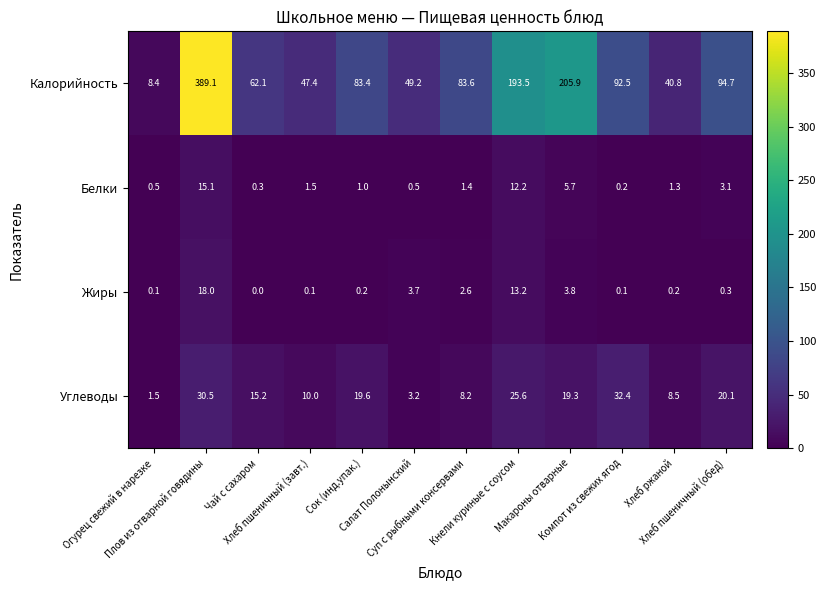

How many distinct data groups are displayed?

4